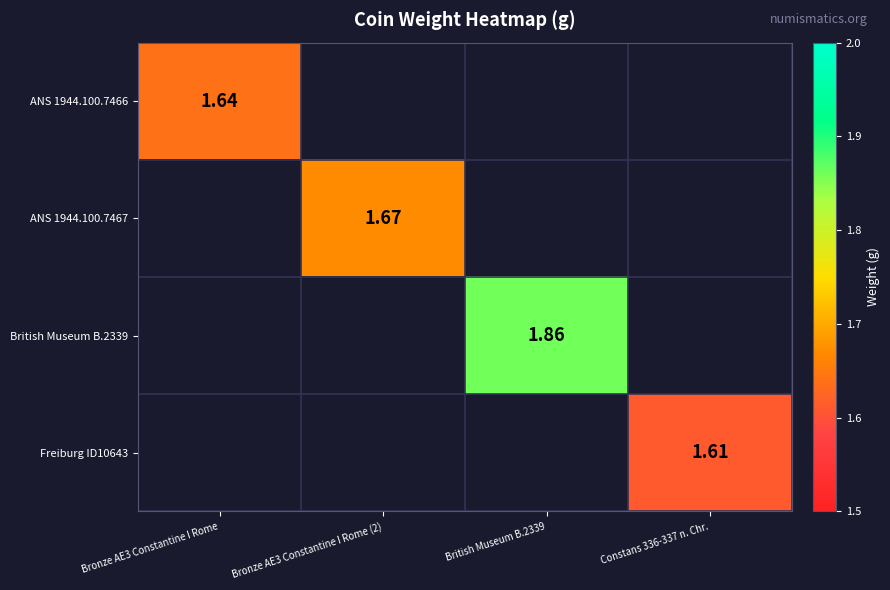

Which label corresponds to the smallest value in the chart?

Constans 336-337 n. Chr.